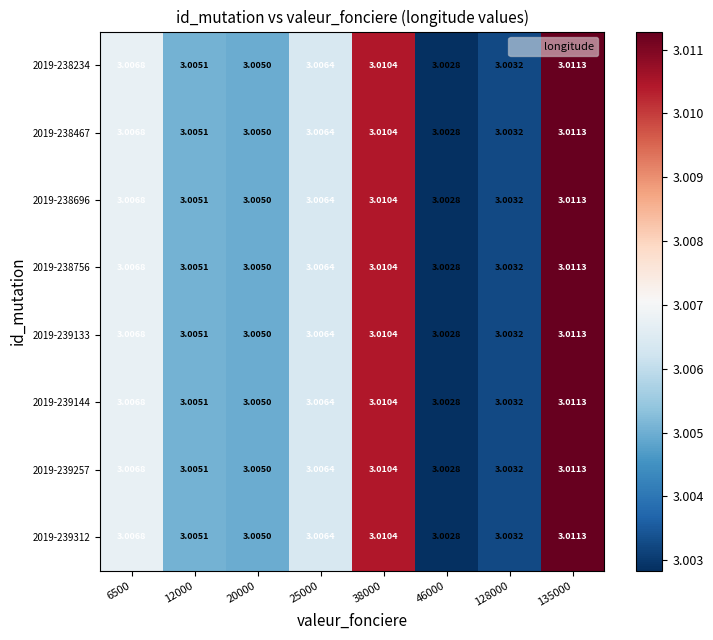

Is the value of 2019-238696 at 20000 greater than the value of 2019-239257 at 128000?

Yes